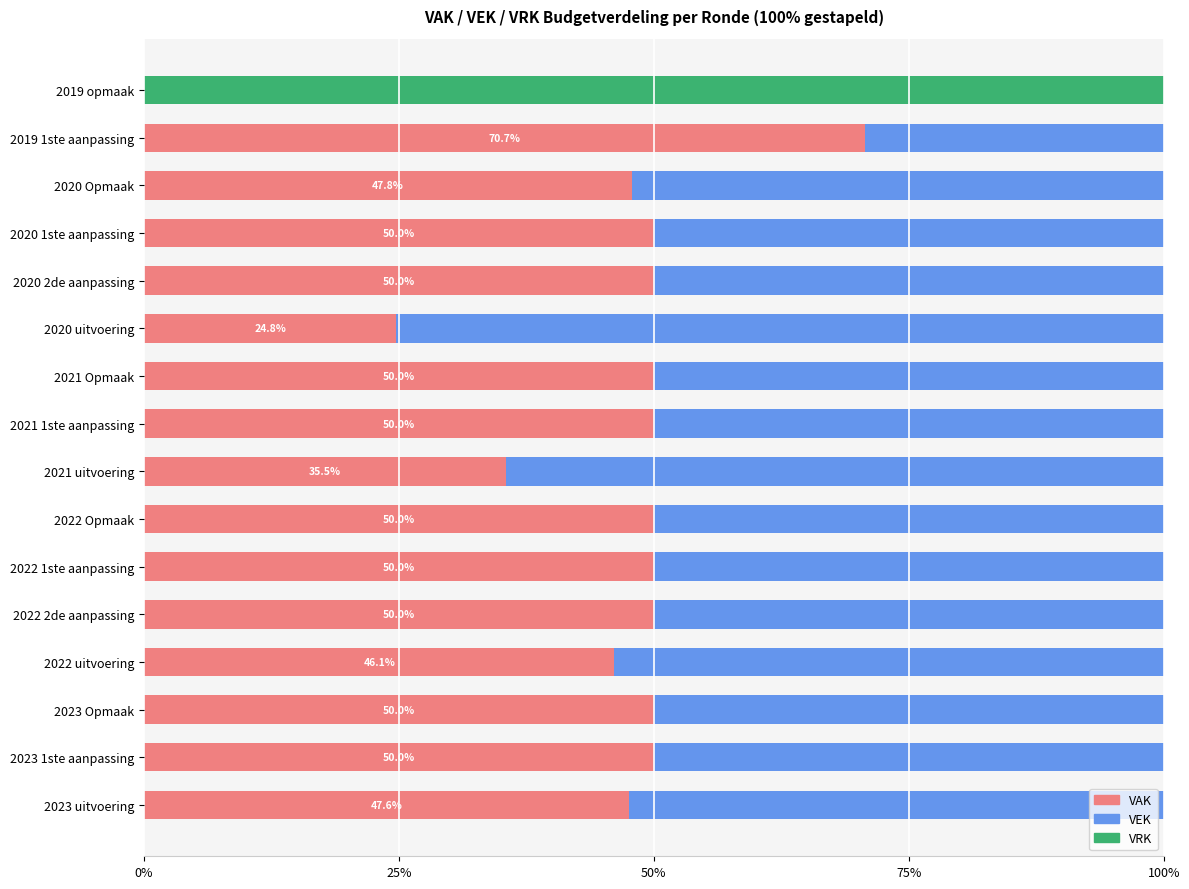

What is the total value across all series at 2023 uitvoering?

100.0